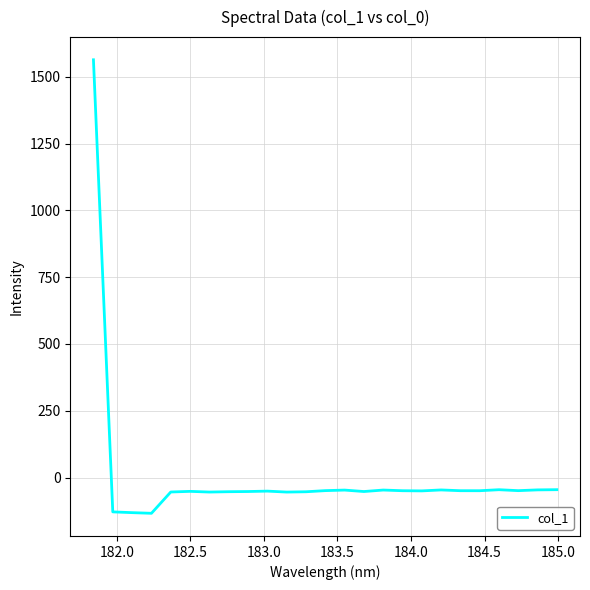

What is the difference between the maximum and minimum values?

1697.0